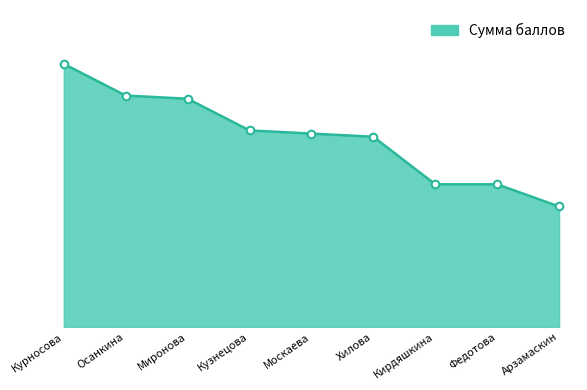

What is the ratio of the value at Курносова to the value at Федотова?

1.8